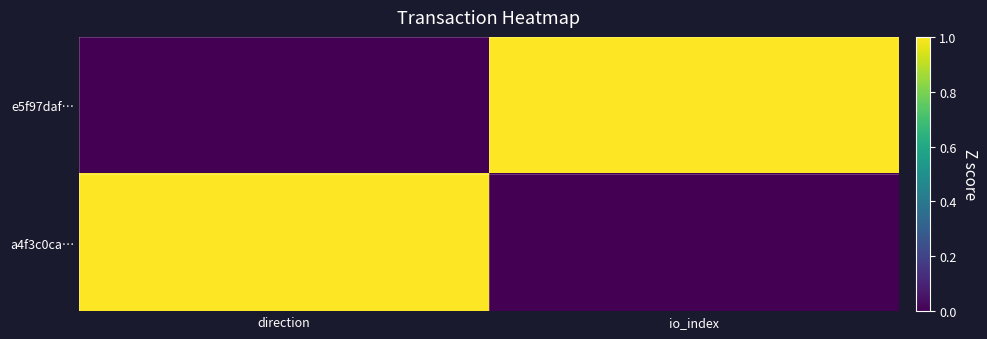

Between io_index and direction, which is larger?

io_index